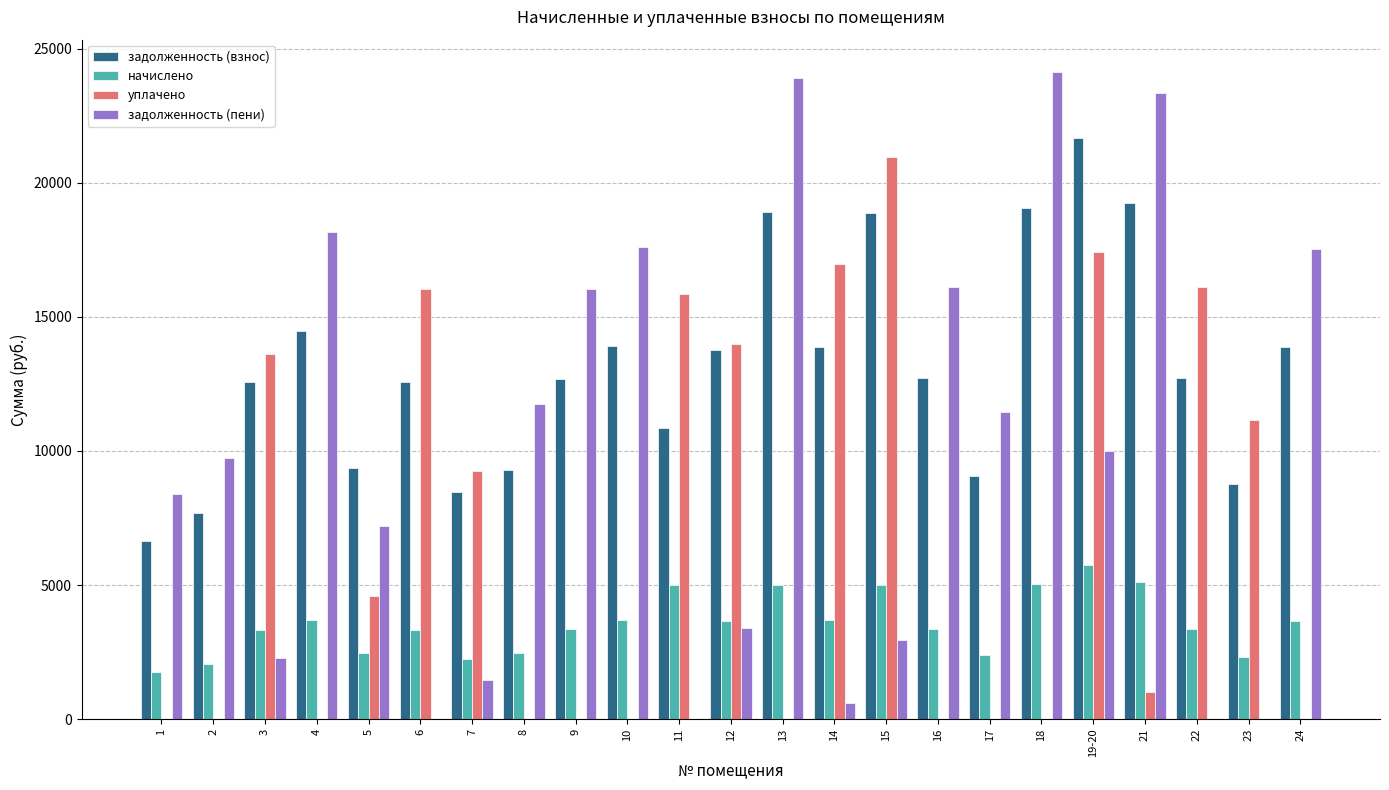

Which series changed the most between 7 and 12?

задолженность (взнос)